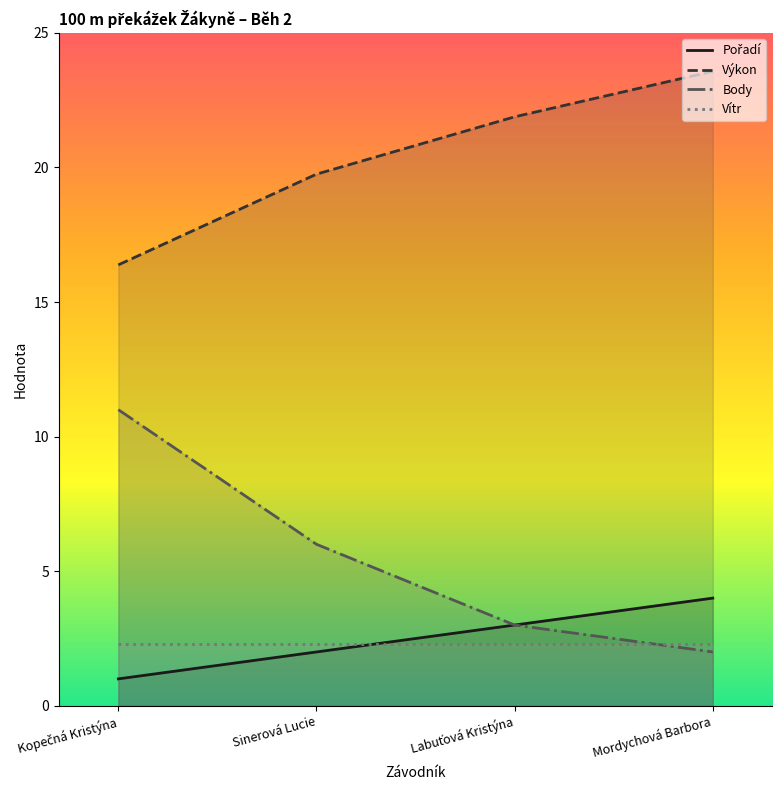

The Výkon series shows 34.7 at Mordychová Barbora. True or false?

False